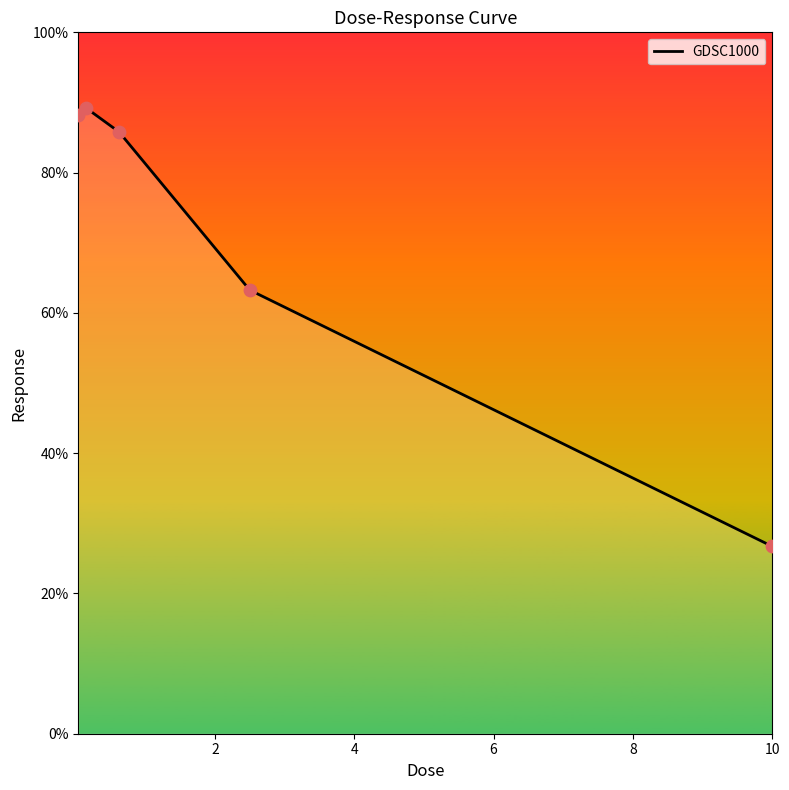

Approximately how many times larger is the value at 2.5 compared to 10.0?

2.4